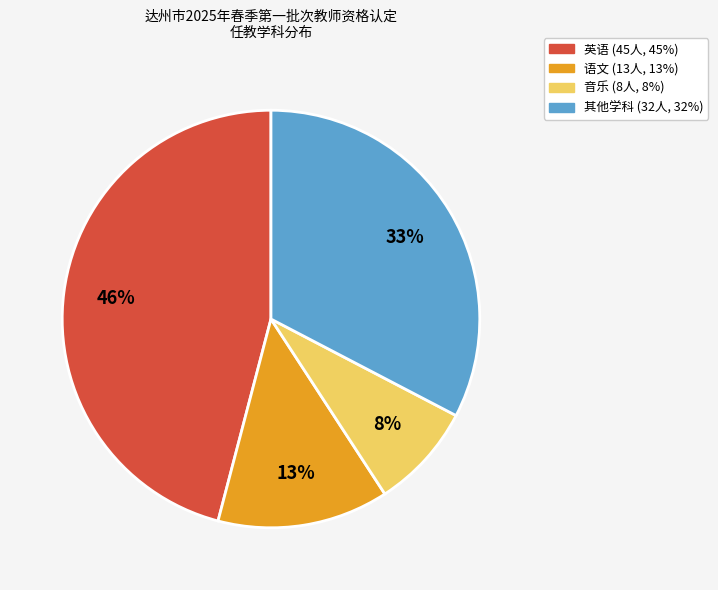

To the nearest percent, what is the average slice percentage?

25%